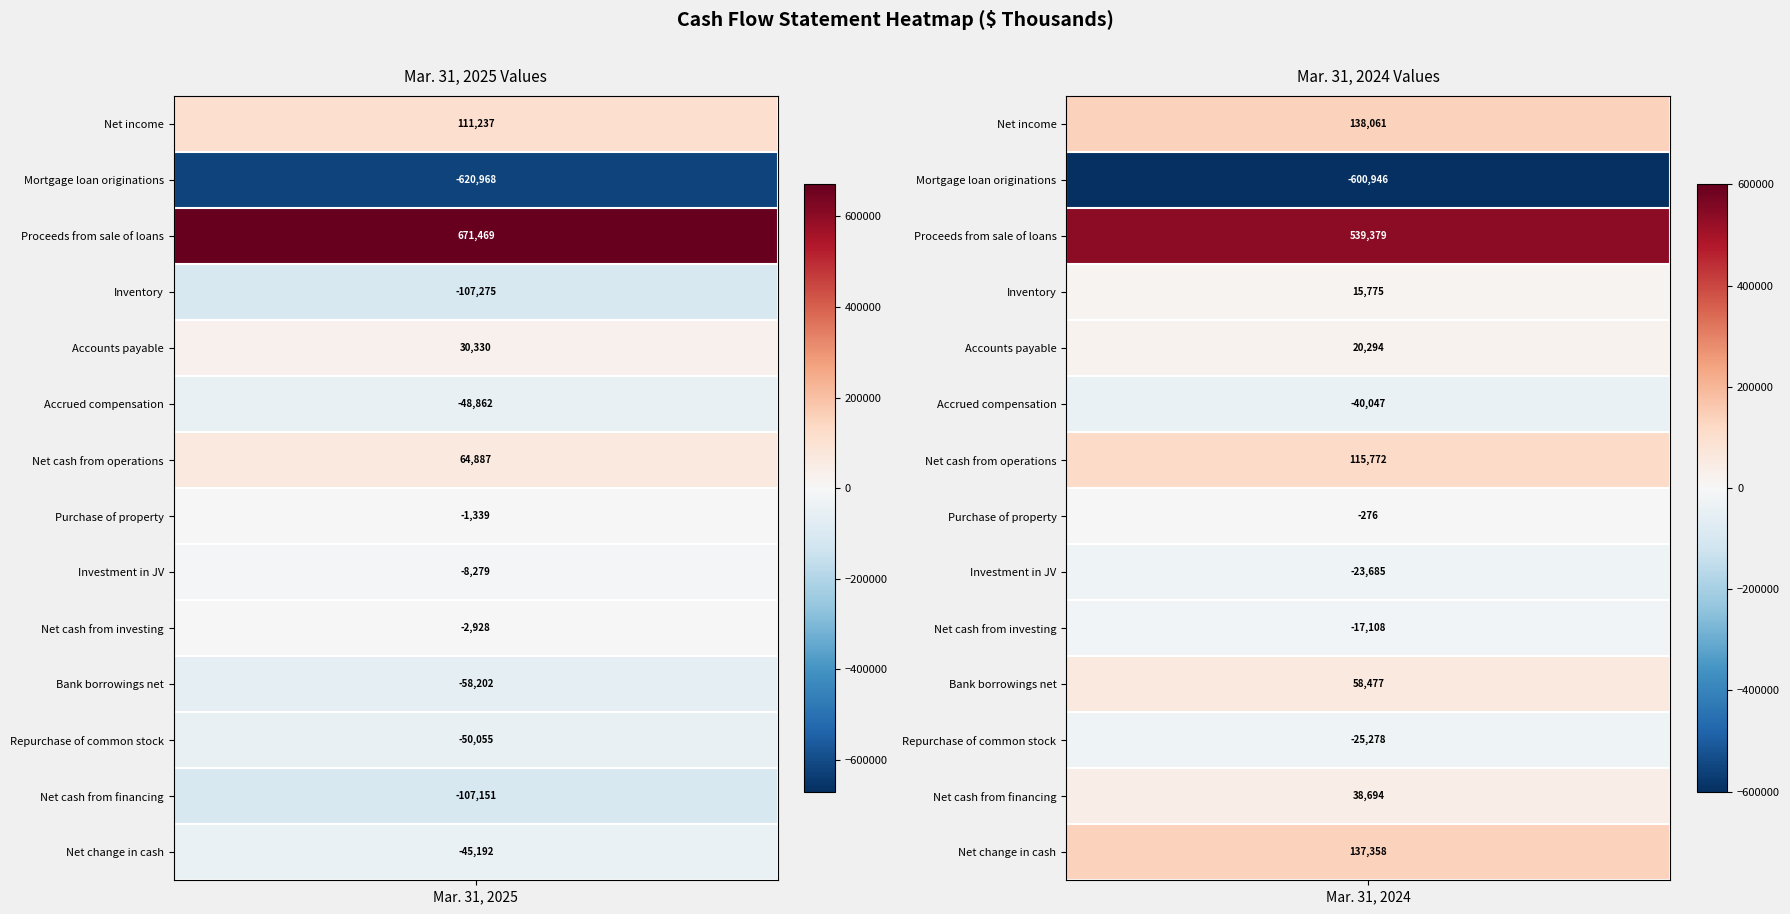

Rank the categories by Net income value from lowest to highest.

0, 1